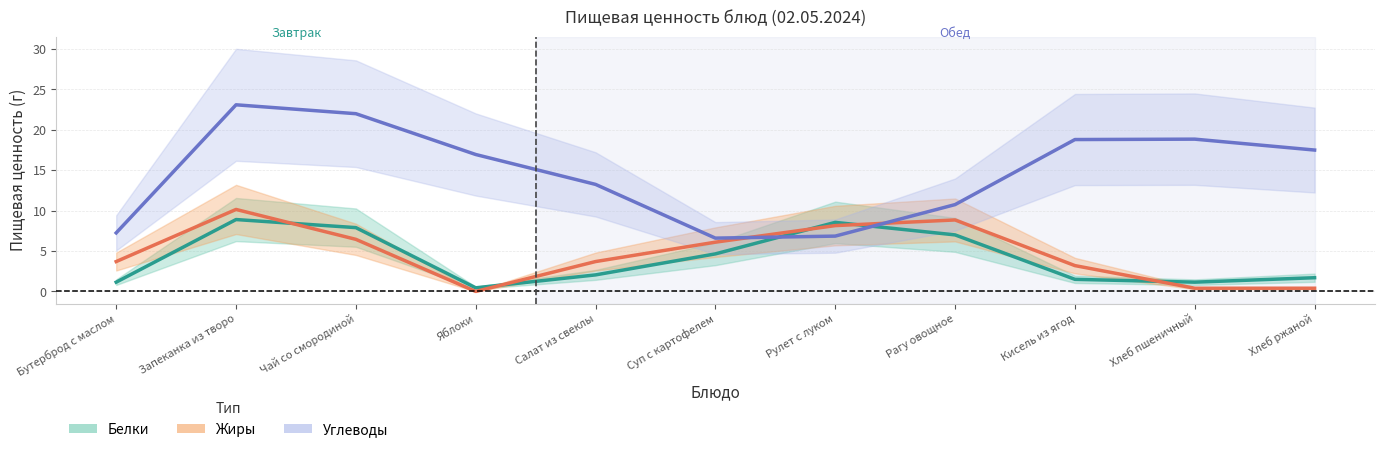

Which series changed the most between Чай со смородиной and Яблоки?

Белки (Завтрак + Обед)